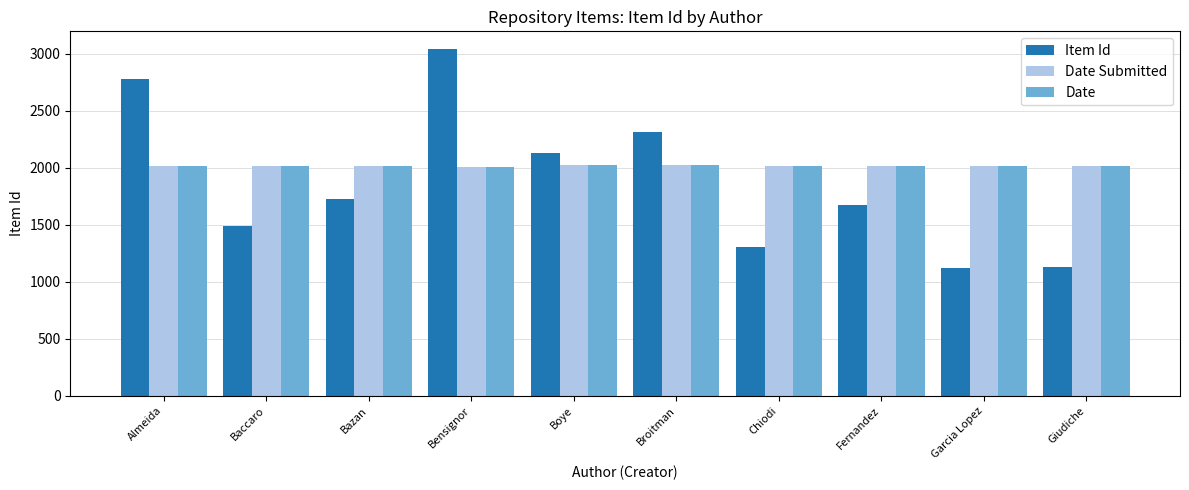

Which series changed the most between Bazan and Garcia Lopez?

Item Id